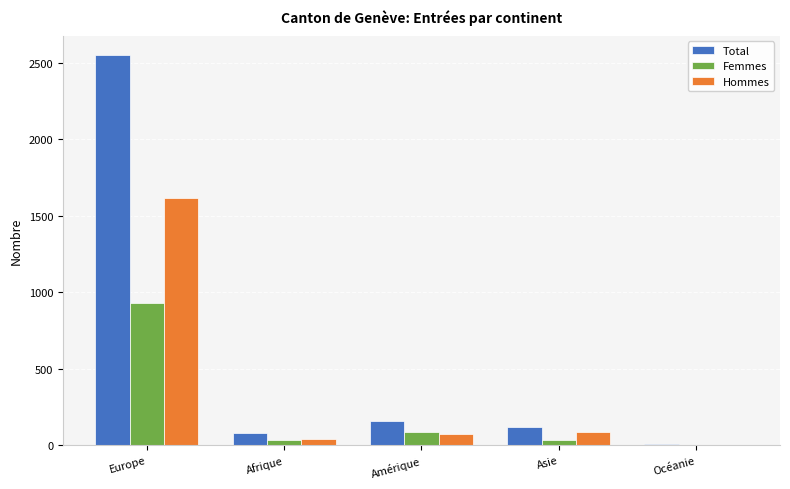

The Femmes series shows 35 at Afrique. True or false?

True